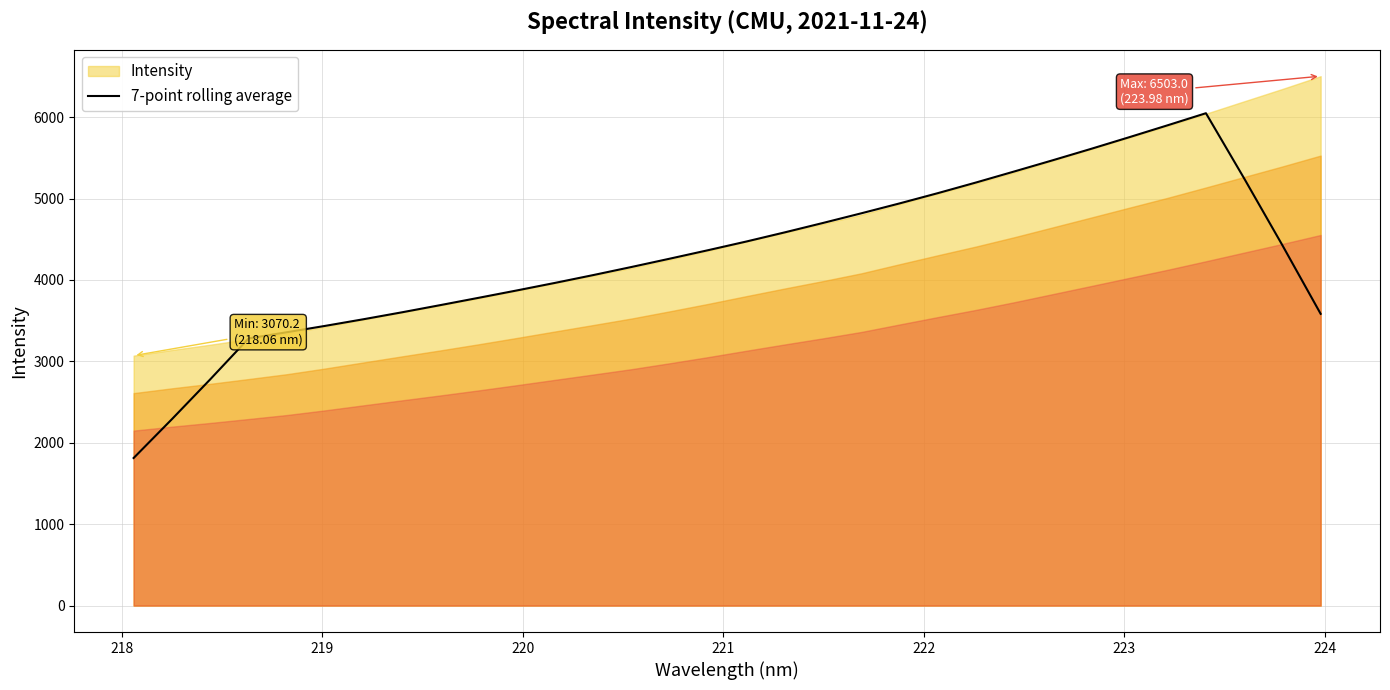

What is the minimum value for 7-point rolling average?

1812.6